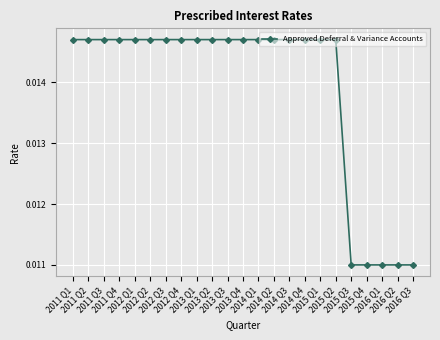

How many values are between 0 and 1?

23